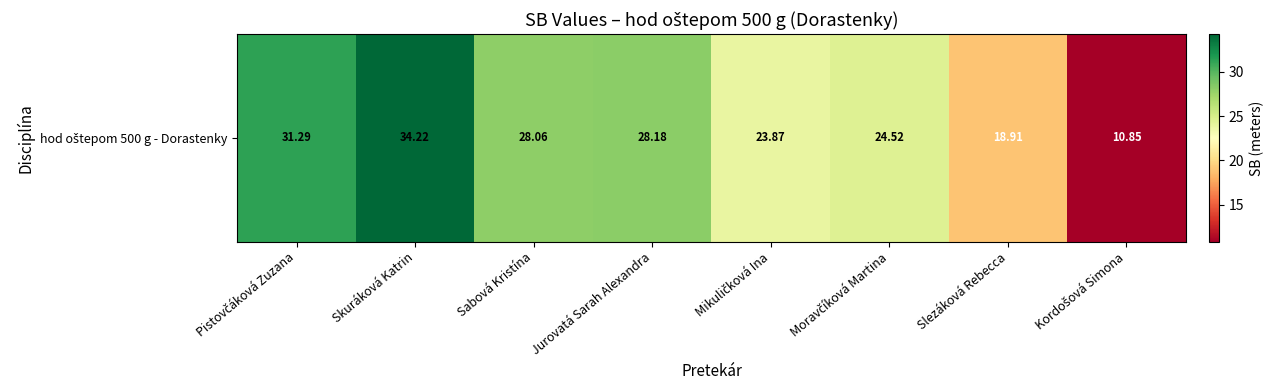

Count the number of values greater than 28.

4